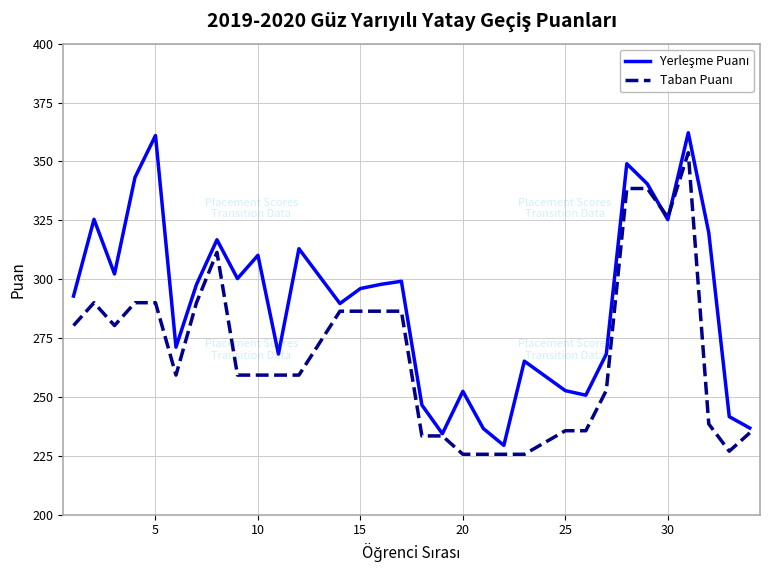

What is the difference between the highest and lowest values at 5?

71.0